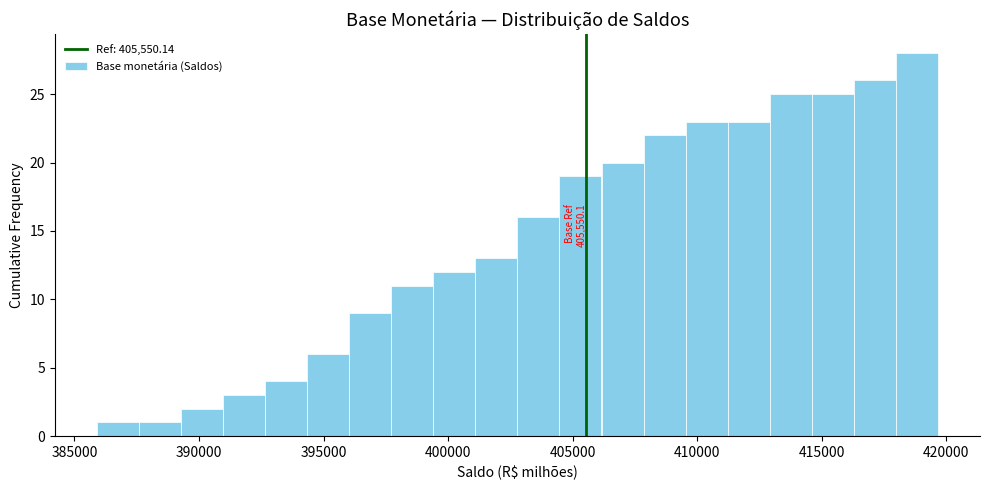

Around what value on the x-axis is the tallest bar? Give the approximate position of its centre, as read against the axis.

419000